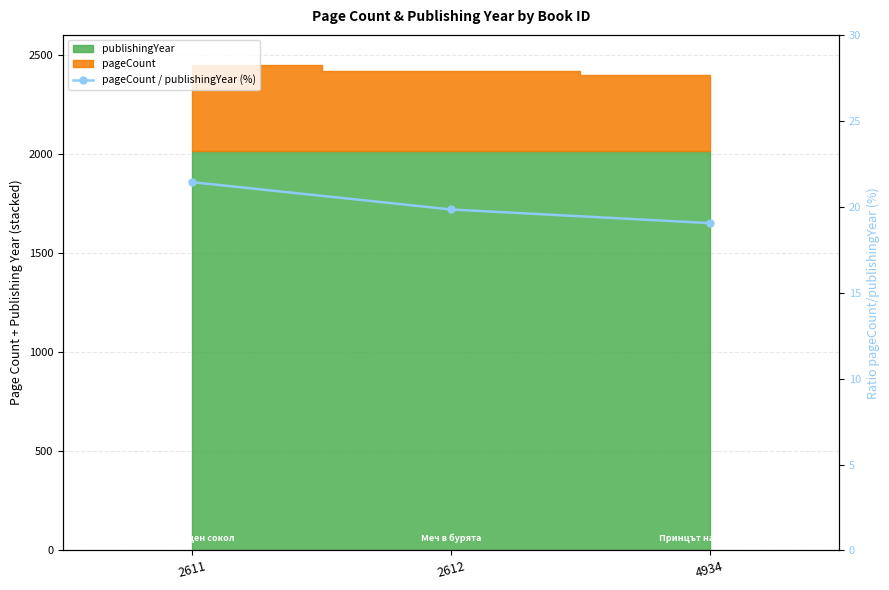

What is the difference between the values at 2612 and 2611?

1.6